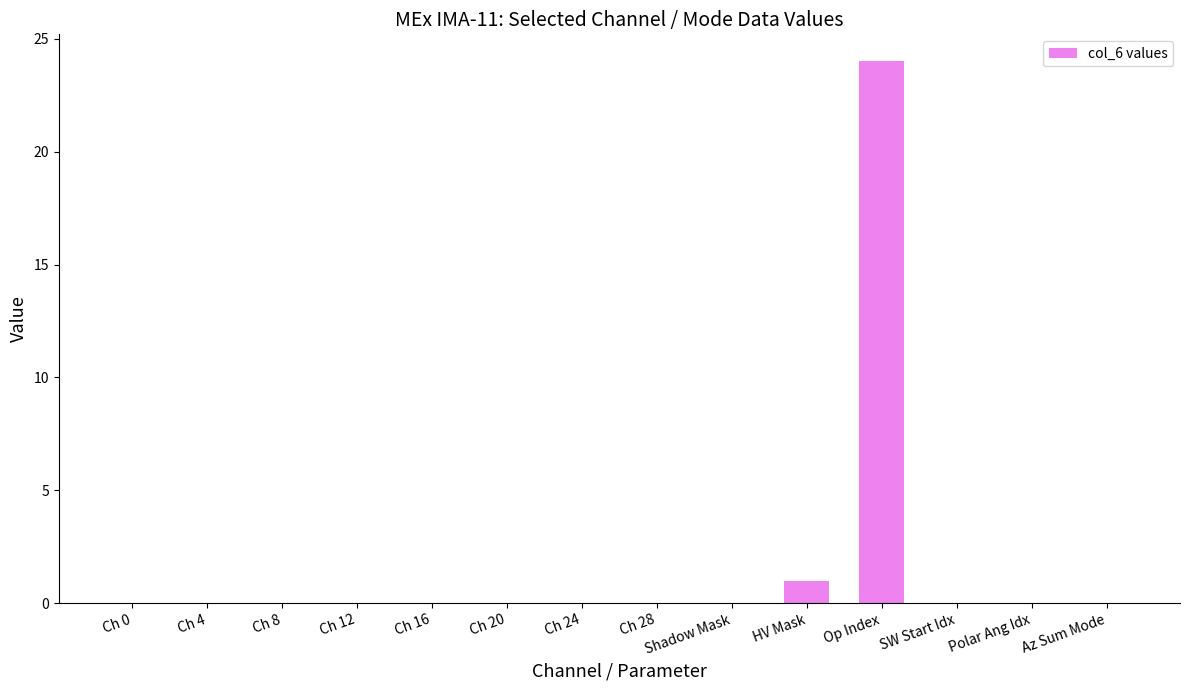

Between Az Sum Mode and Op Index, which is larger?

Op Index